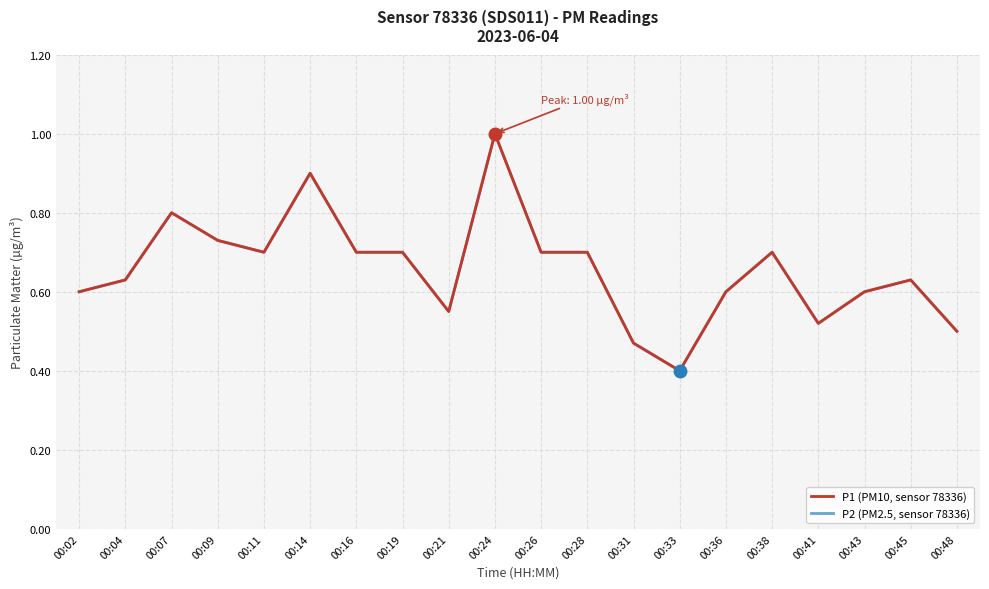

What is the difference between the maximum and second lowest values in the P2 (PM2.5, sensor 78336) series?

0.5